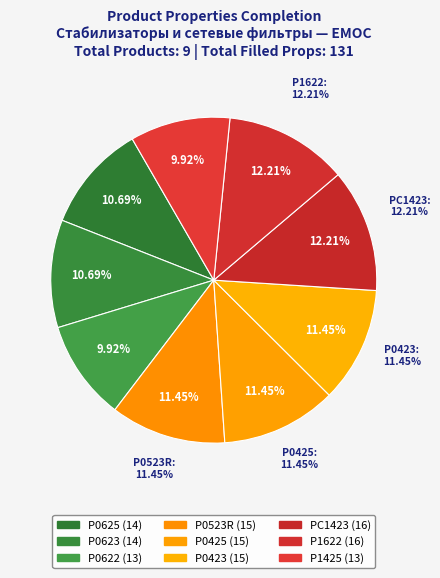

Rank the categories by value from highest to lowest.

PC1423, P1622, P0523R, P0425, P0423, P0625, P0623, P0622, P1425